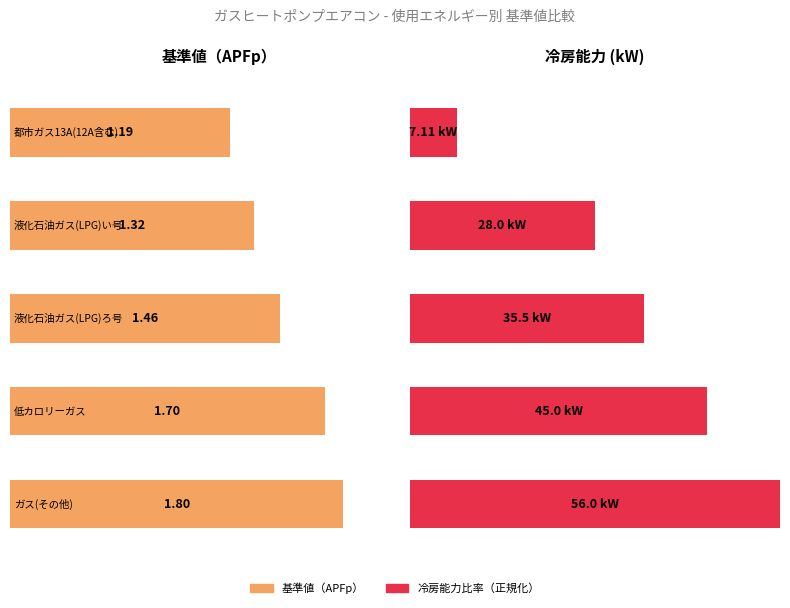

Which series has the widest spread of values?

冷房能力 (kW)